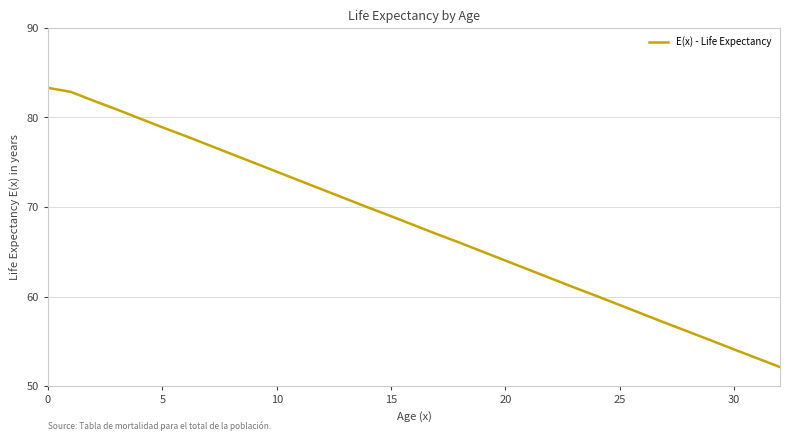

What is the minimum value shown in the chart?

52.1